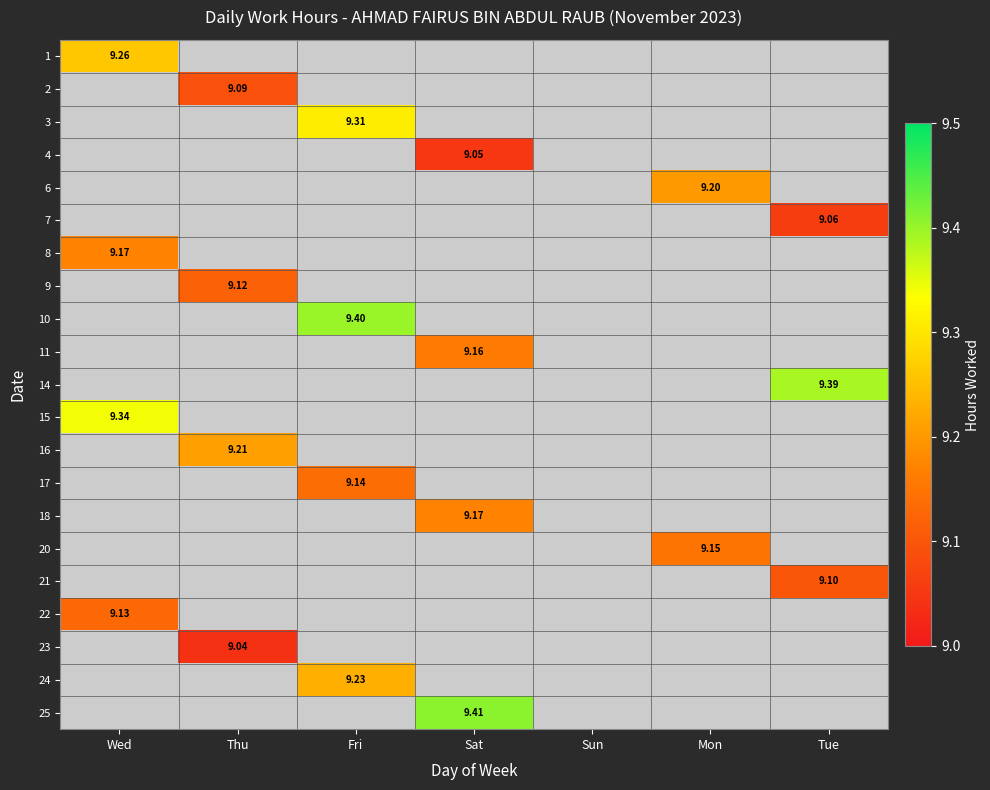

At how many categories does at least one series exceed 9?

6